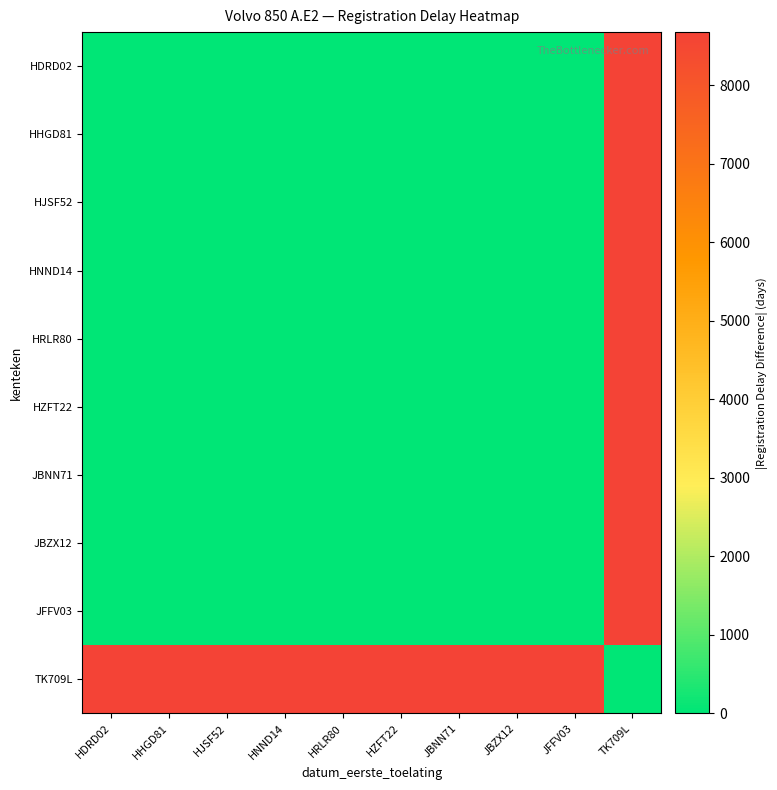

What is the spread (max minus min) of values at JBNN71?

8680